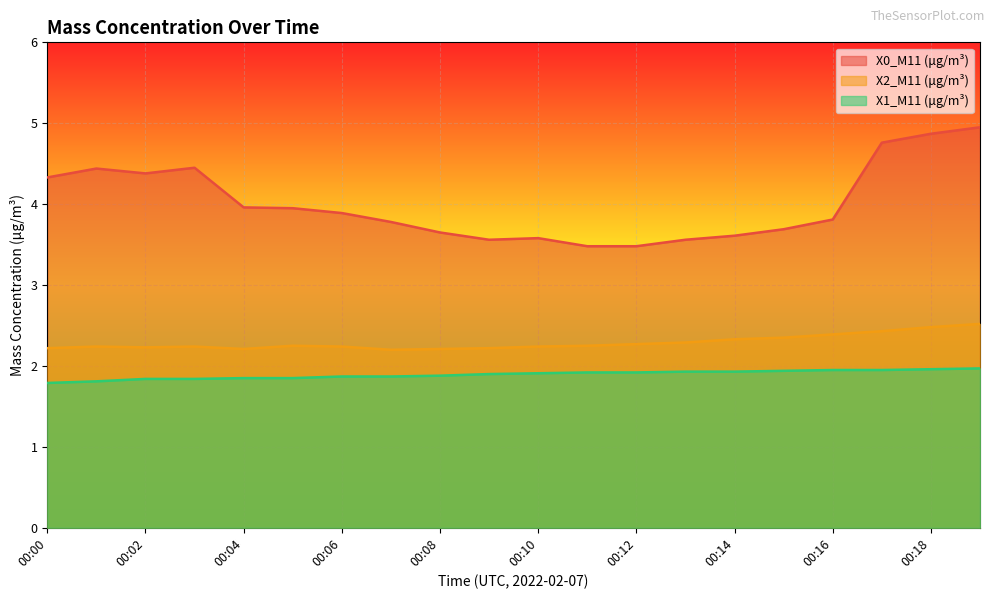

List the series in order of their peak value, lowest first.

X1_M11 (μg/m³), X2_M11 (μg/m³), X0_M11 (μg/m³)